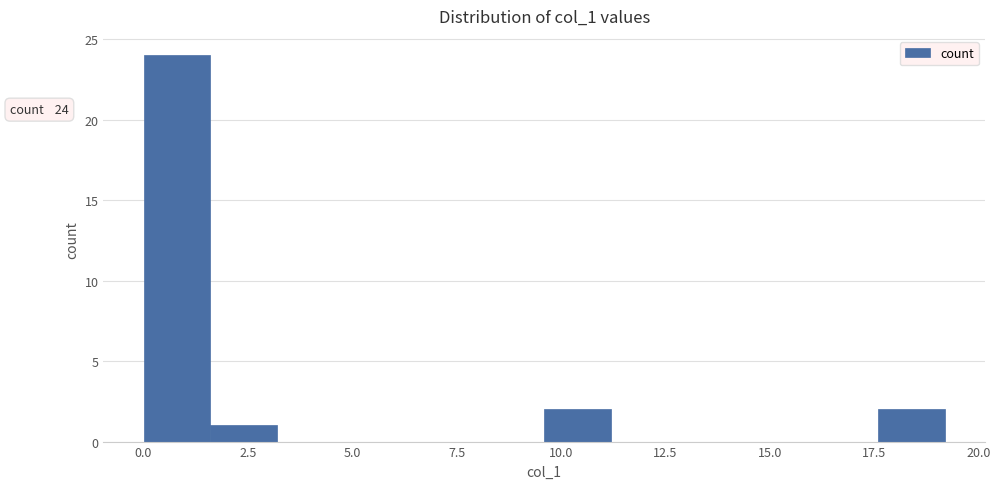

Around what value on the x-axis is the tallest bar? Give the approximate position of its centre, as read against the axis.

1.0